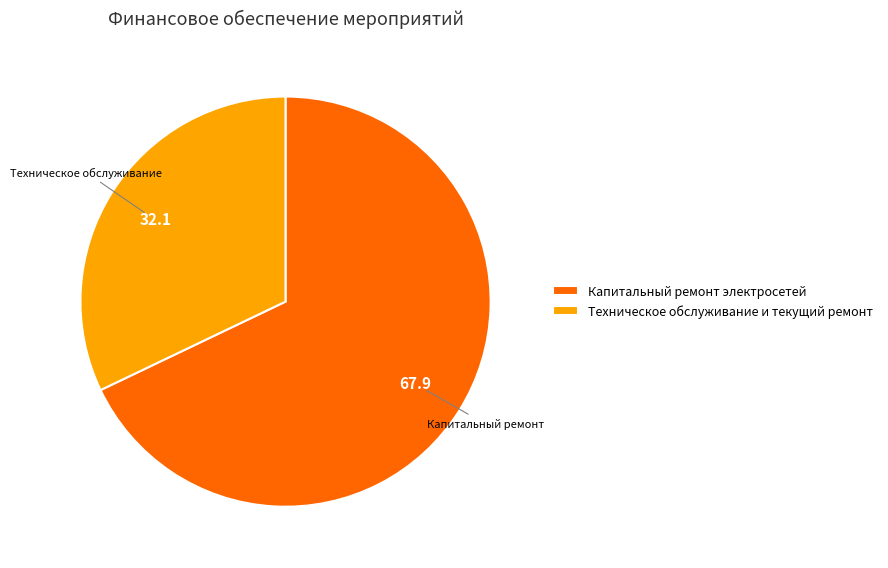

Is there a majority slice in this chart?

Yes